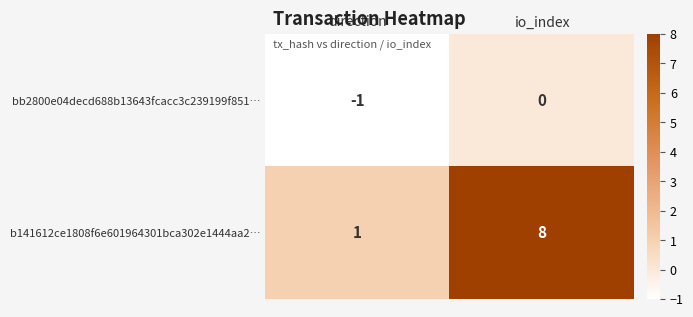

True or false: b141612ce1808f6e601964301bca302e1444aa2… has a value of 1 at direction.

True